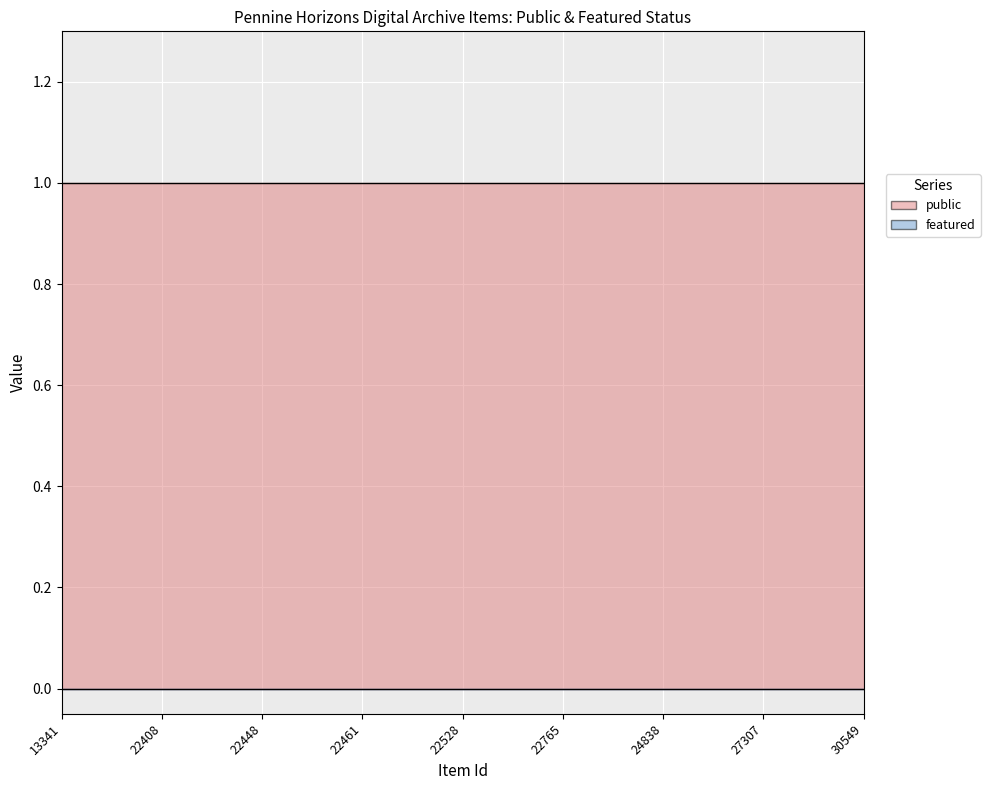

What are all the series names shown in the legend?

public, featured